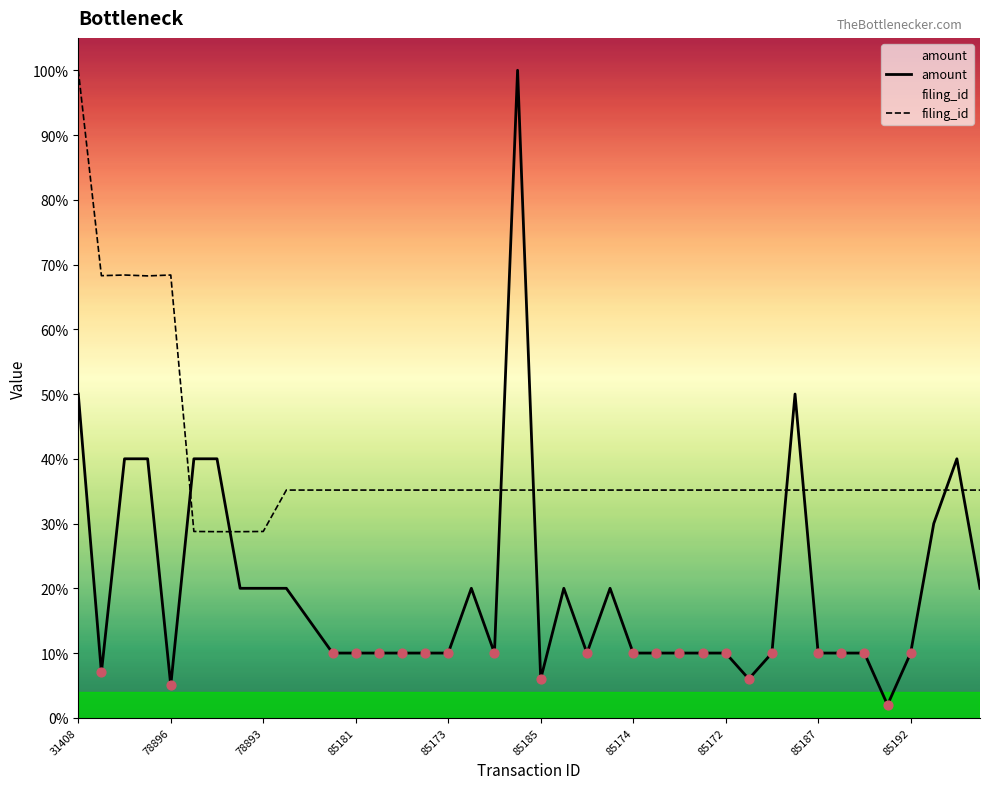

What are all the series names shown in the legend?

amount, filing_id